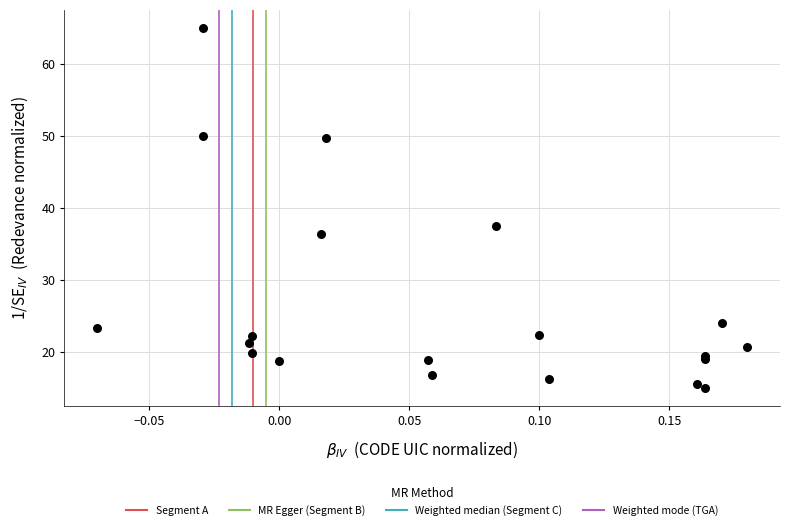

What Y value in the scatter plot is closest to 40?

37.5